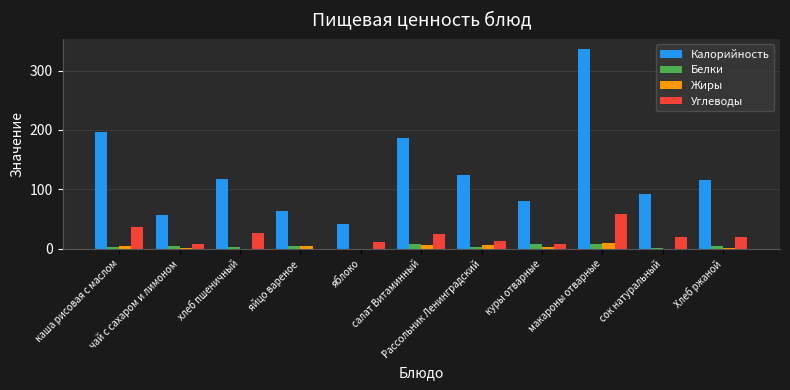

Which series has the largest total across all categories?

Калорийность